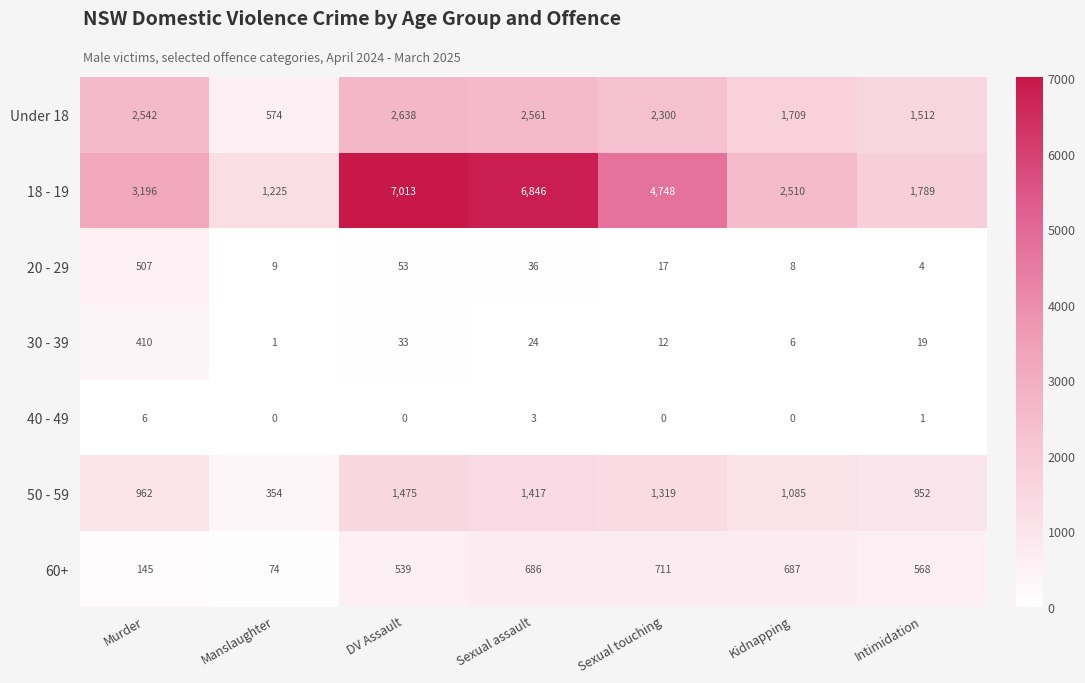

The 50 - 59 series shows 962 at Murder. True or false?

True